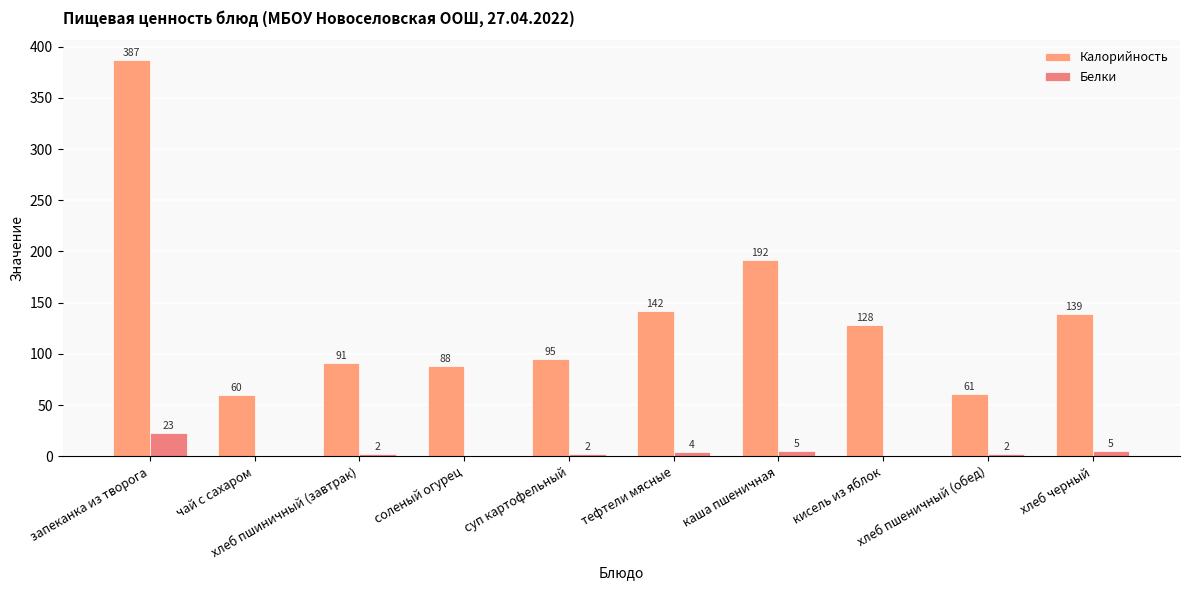

What is the total value across all series at кисель из яблок?

128